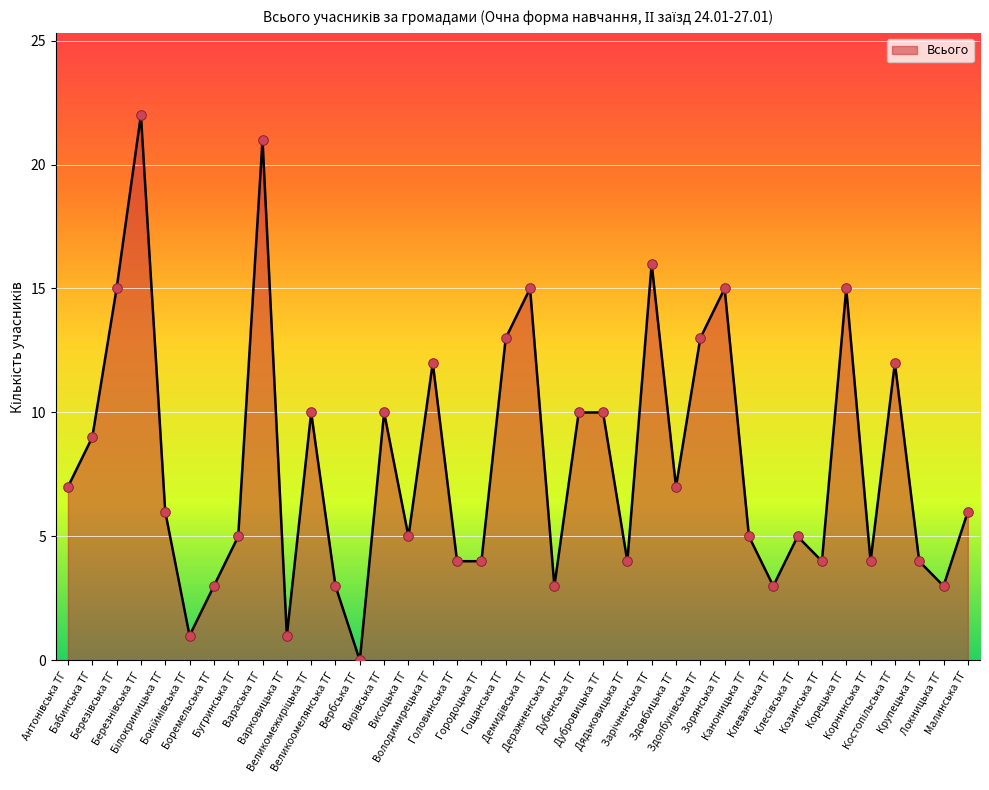

What is the maximum value shown in the chart?

22